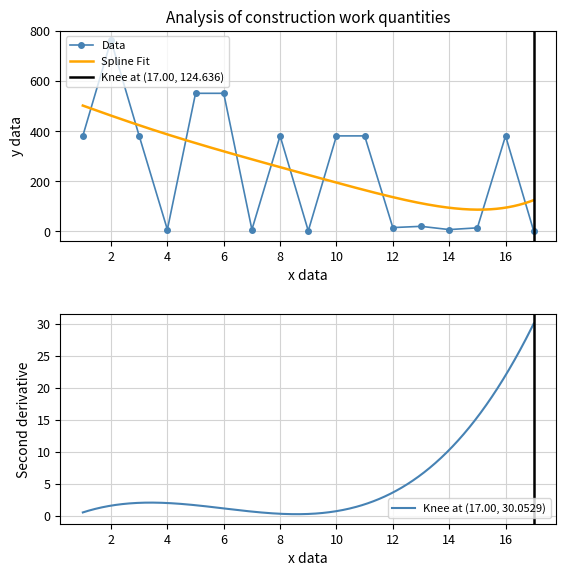

Reading left to right, list all the values displayed in this chart.

381	762	381	7	551	551	7	381	2	381	381	15	20	7	14	381	1